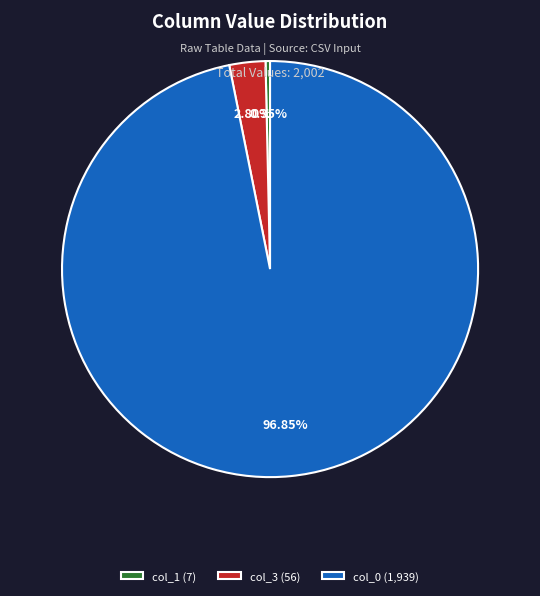

The col_3 (56) slice represents 3% of the pie. True or false?

True